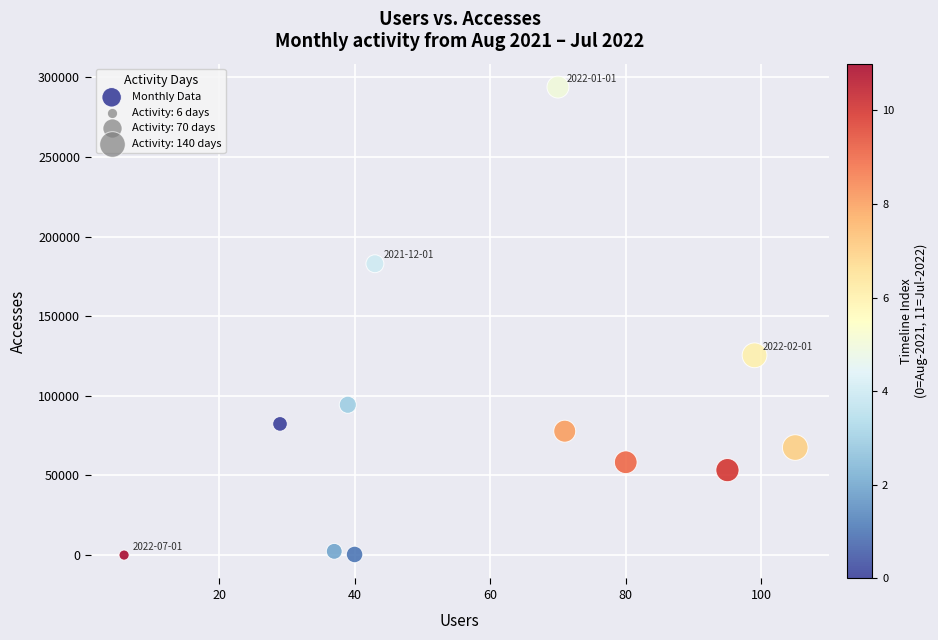

What is the average Y value?

86574